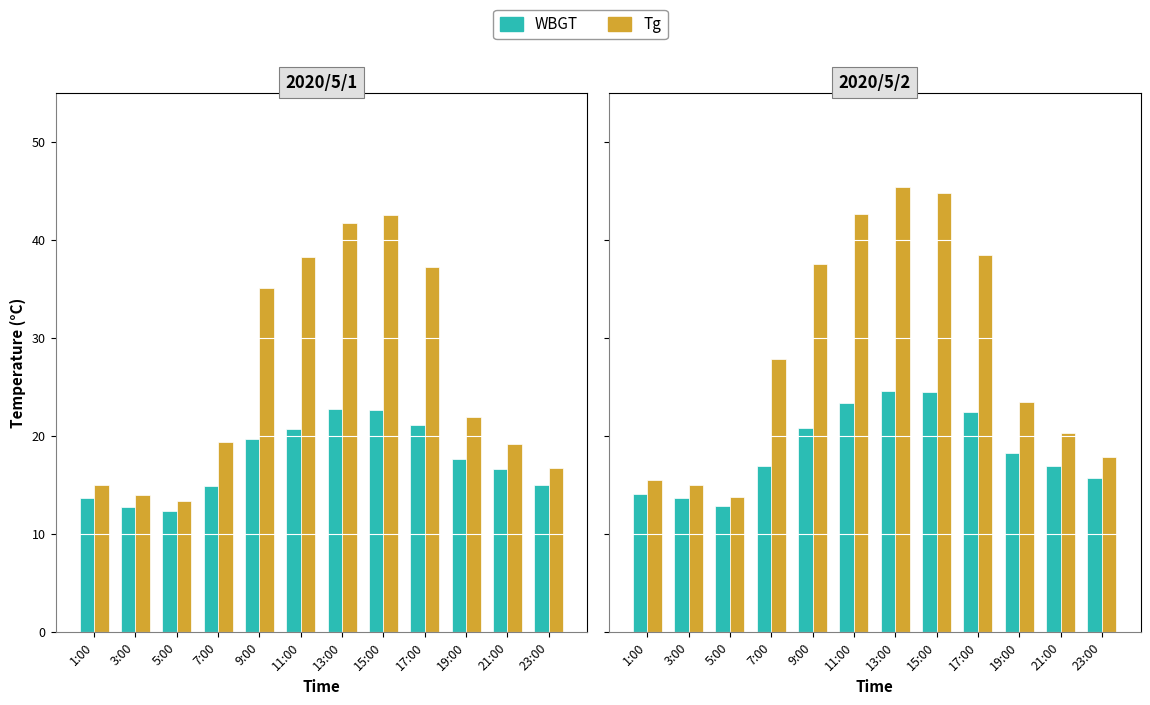

Which series has the largest total across all categories?

Tg